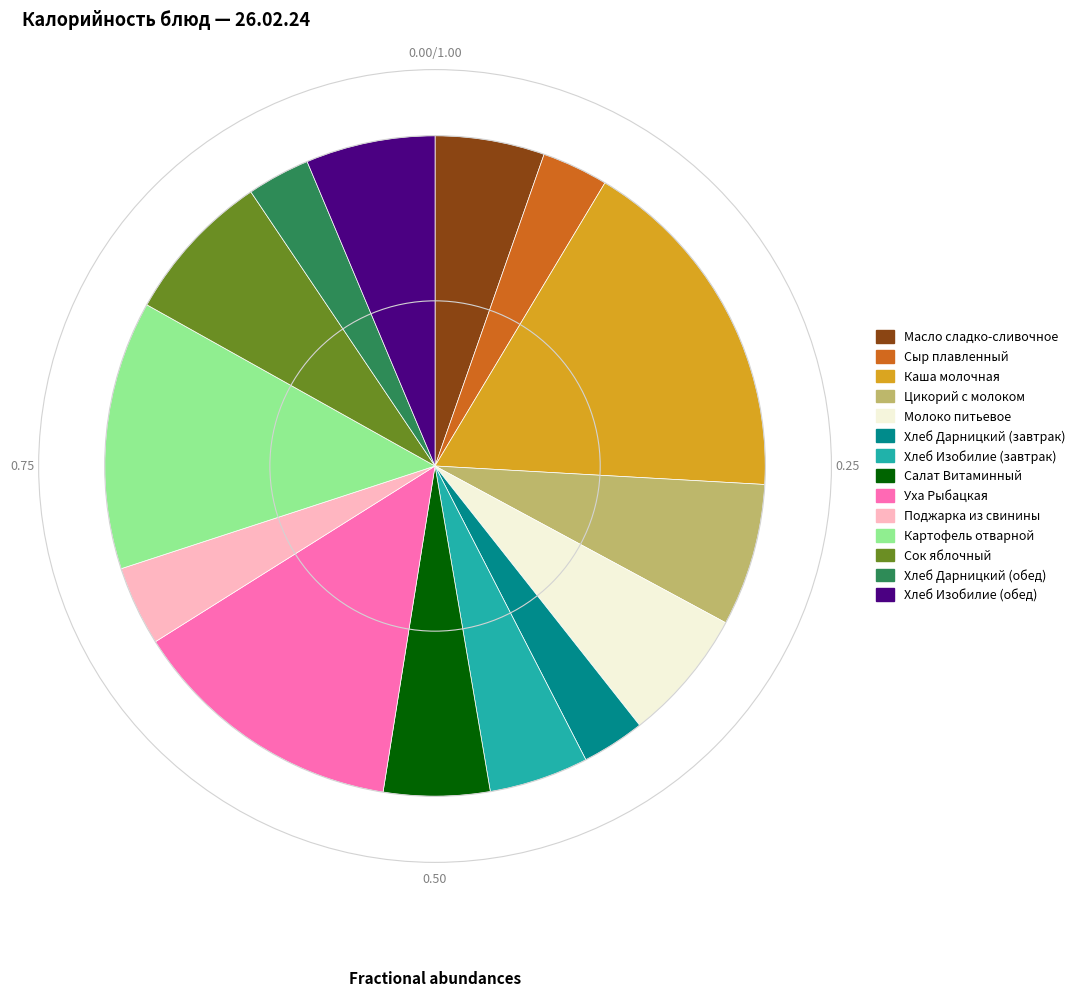

True or false: Хлеб Изобилие (обед) accounts for 1% of the total.

False